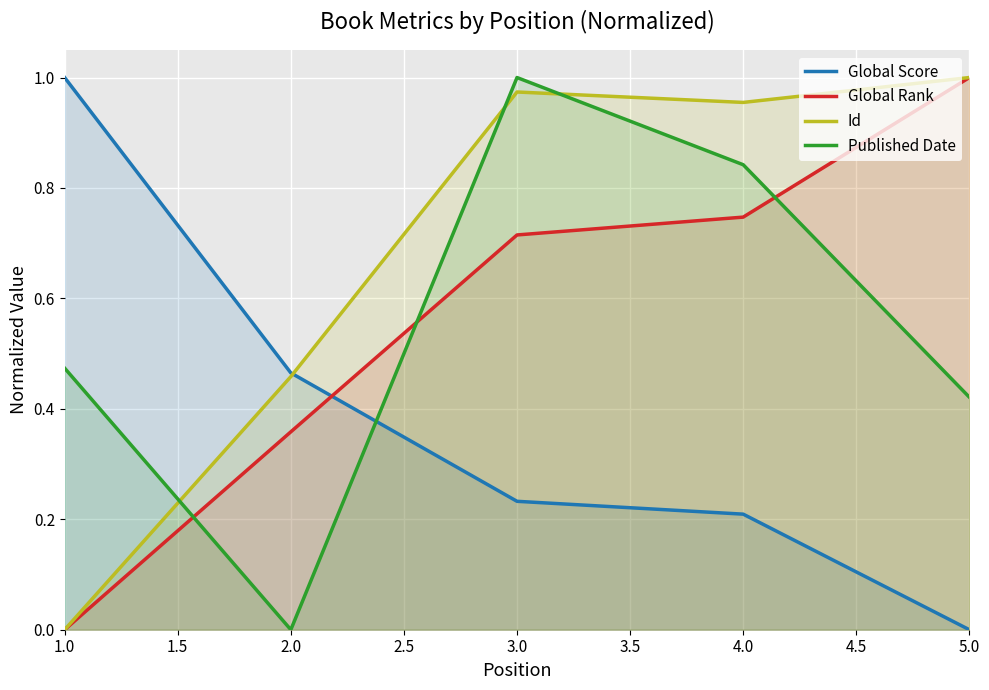

What is the average value of the Id series?

0.7